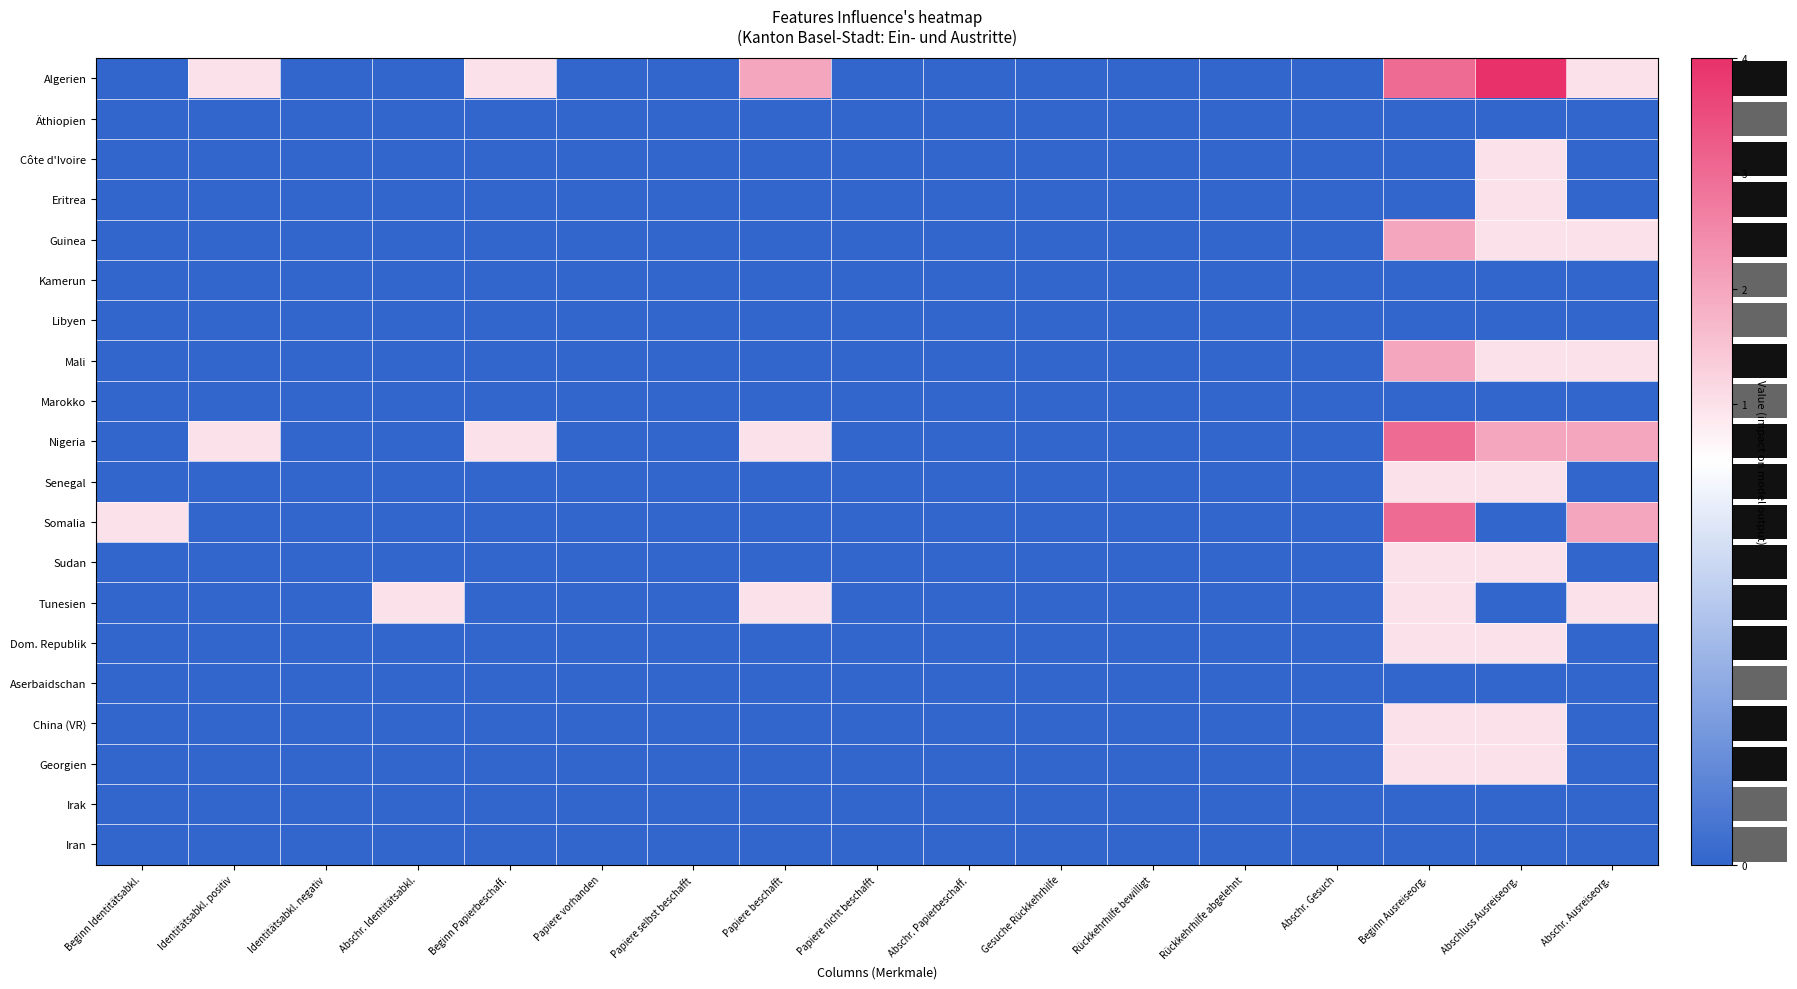

How many values in Somalia are above zero?

3